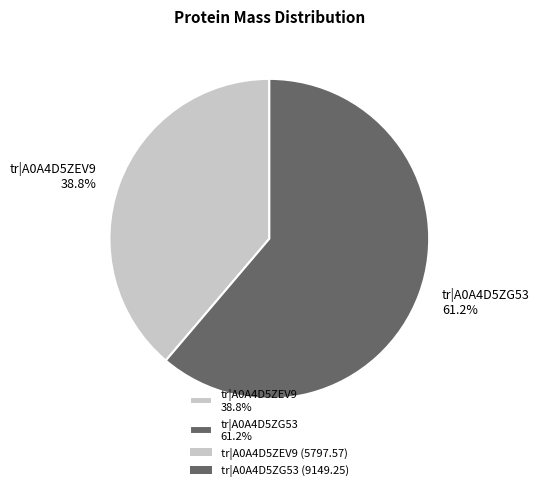

Is it true that tr|A0A4D5ZG53 is 61% of the pie?

True